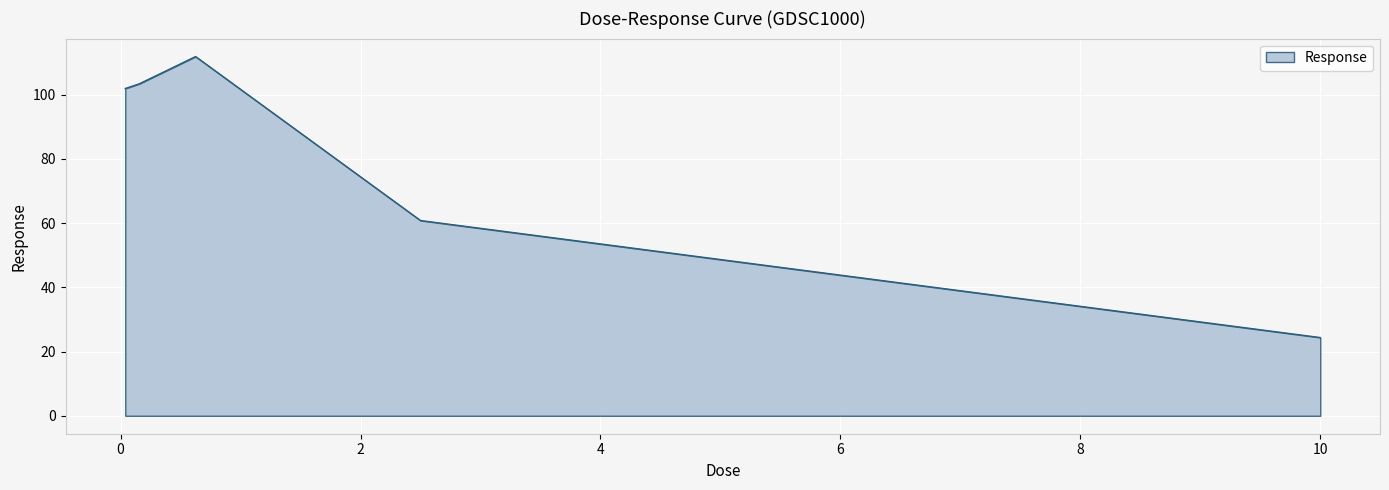

What is the smallest value displayed?

24.4